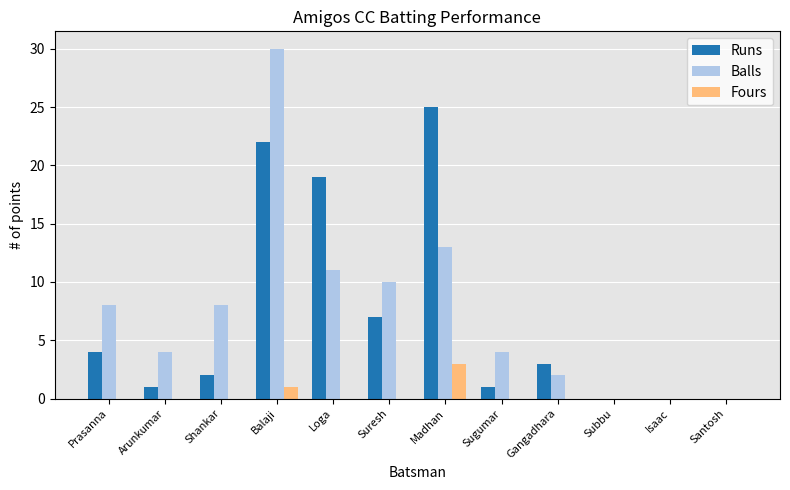

What is the sum of the Runs values at Loga and Sugumar?

20